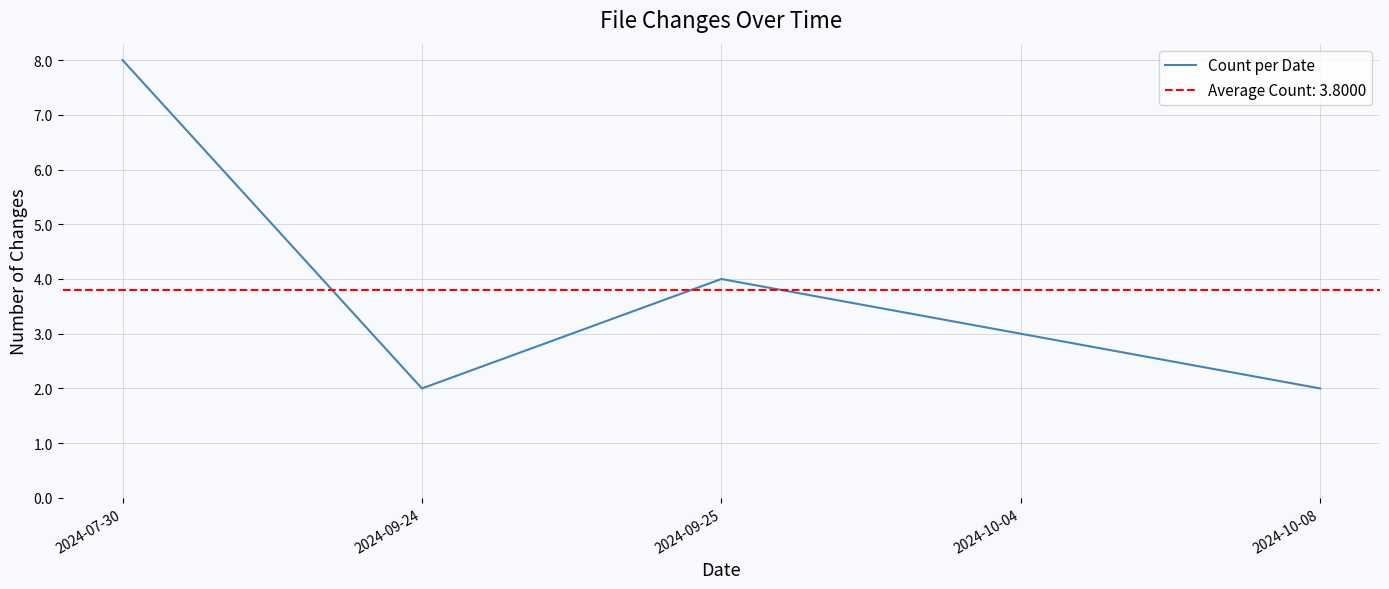

How many points are lower than both their immediate neighbors (excluding endpoints)?

1